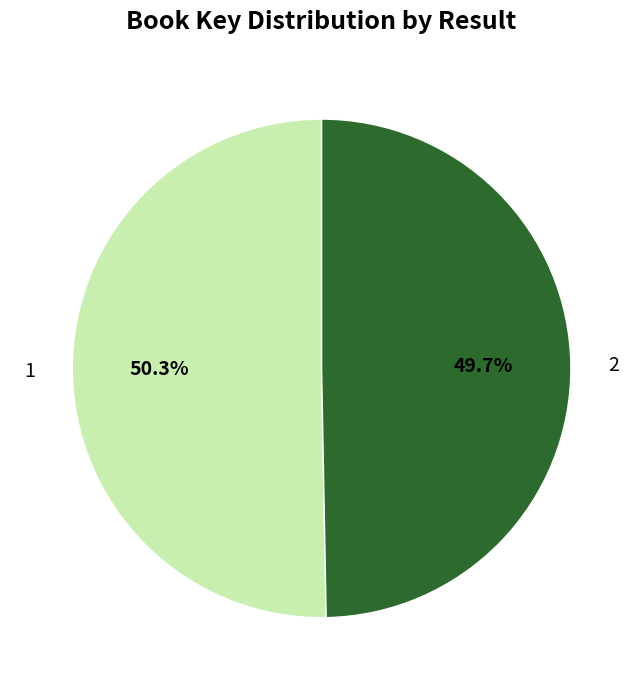

To the nearest percent, what portion does 2 represent?

50%